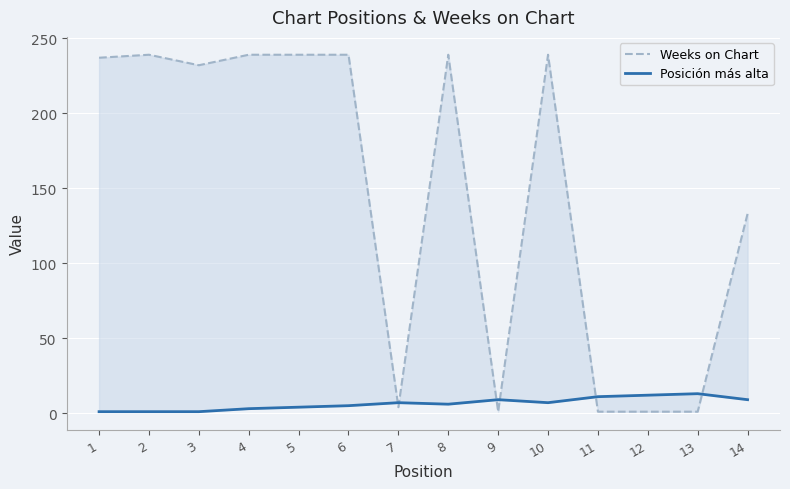

Is it true that Weeks on Chart equals 396 at 8?

False